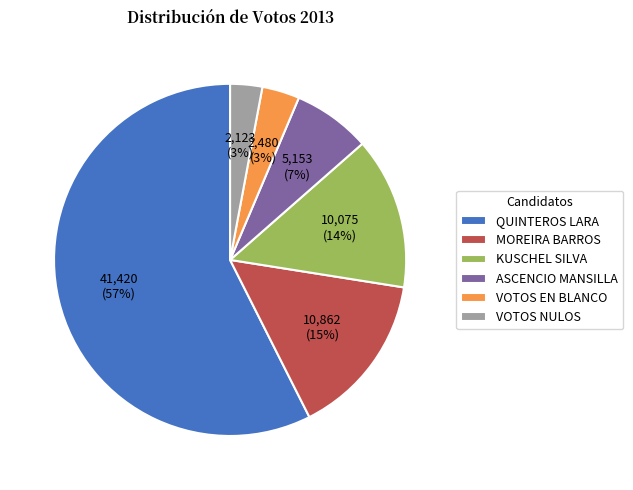

To the nearest percent, what percentage of the pie is VOTOS EN BLANCO?

3%